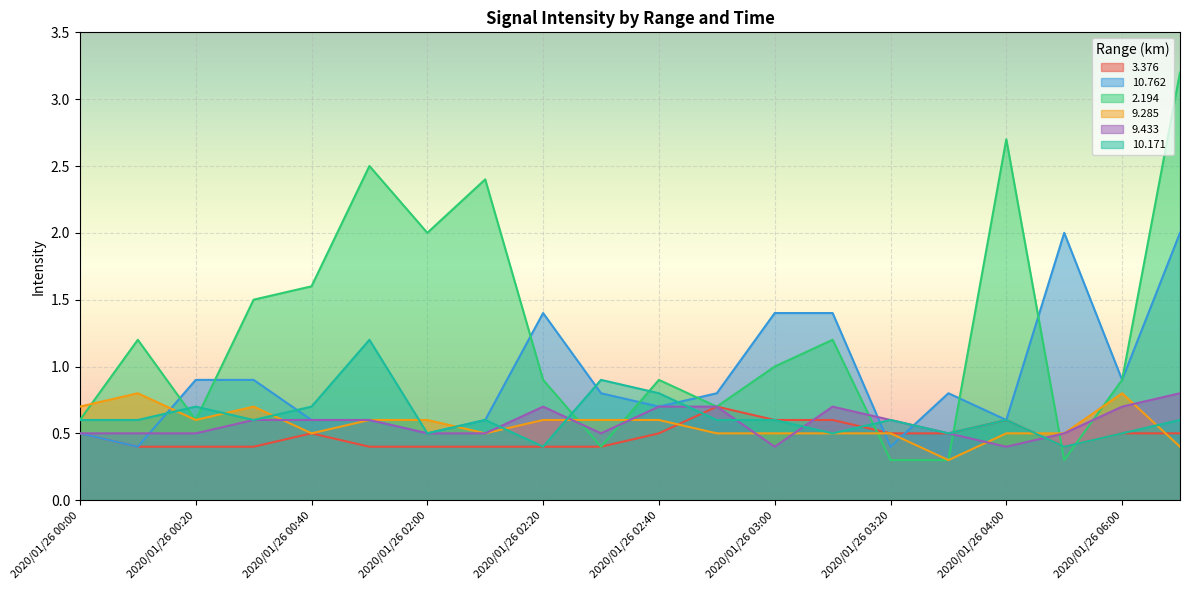

Does the chart display data point markers on the line(s)?

No